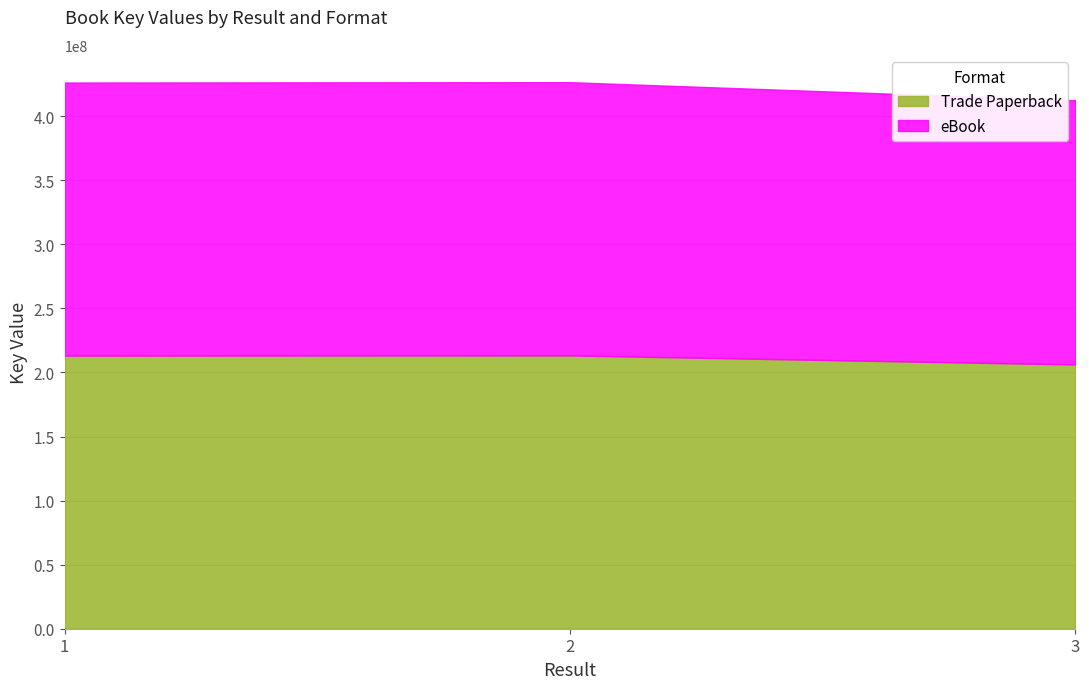

What is the difference between the Trade Paperback values at 3 and 2?

7063352